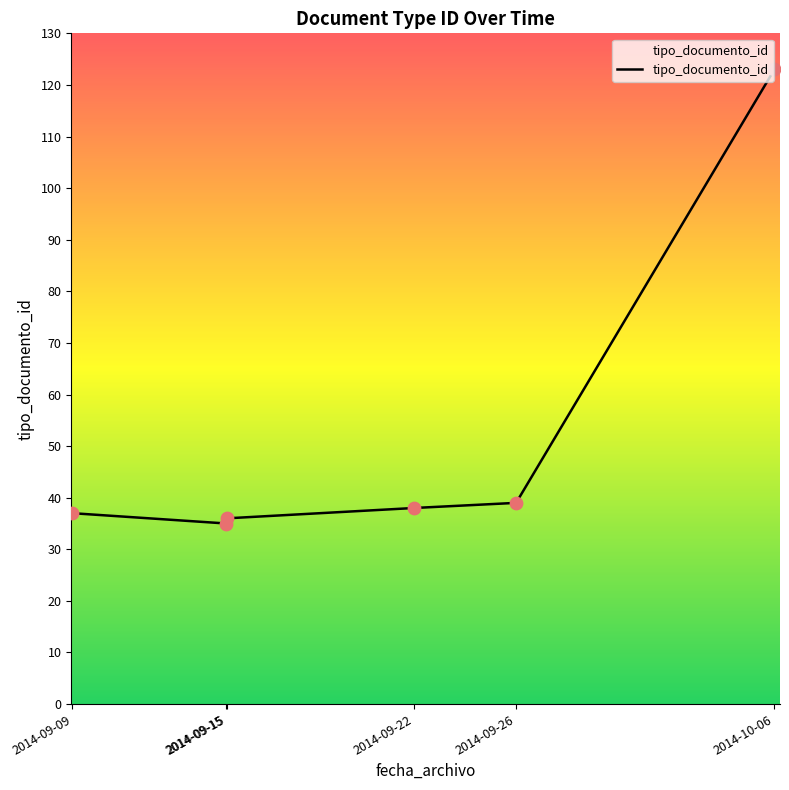

Which has a higher value, 2014-09-15 or 2014-09-15?

2014-09-15